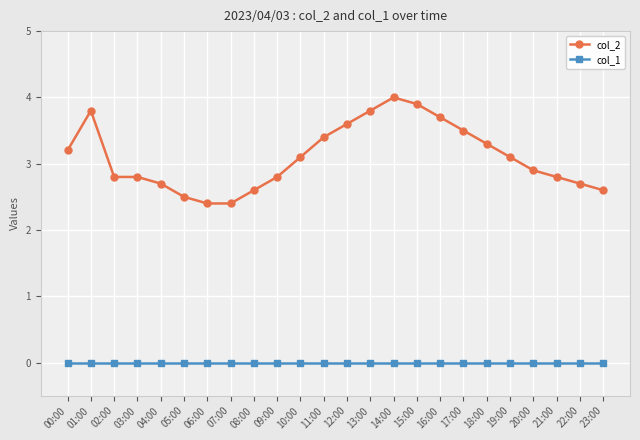

At which label does col_2 first exceed 3?

00:00